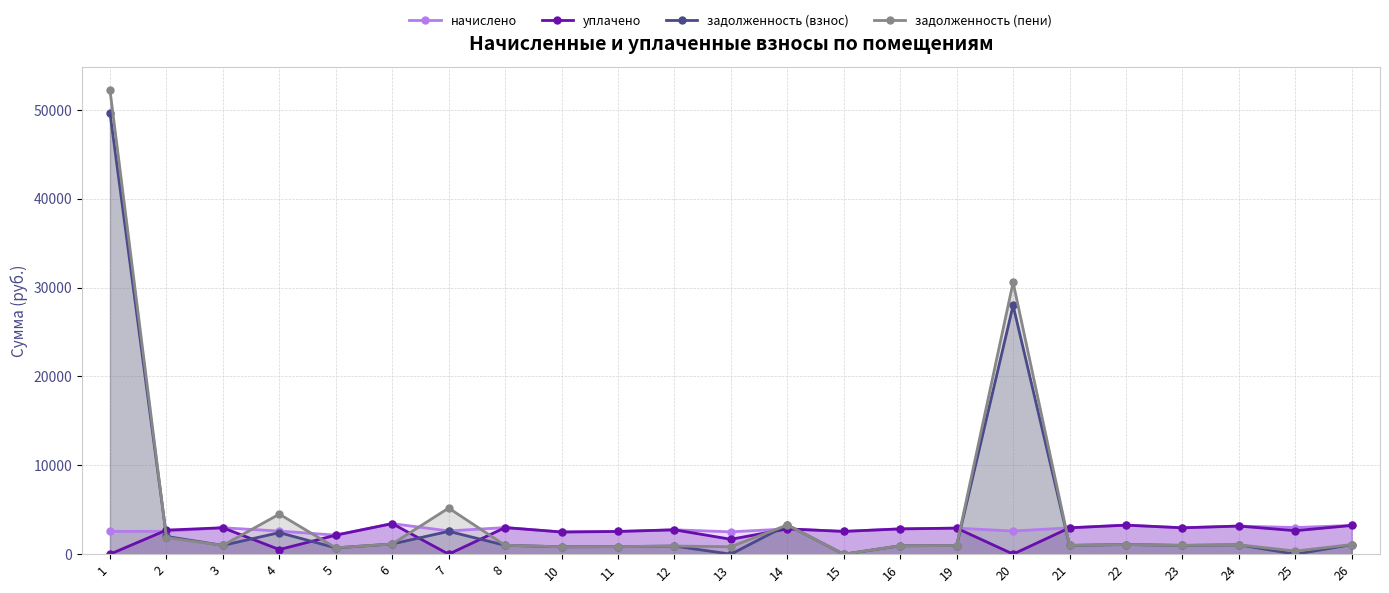

Reading left to right, list all the values displayed in this chart.

начислено: 2569.8	2573.5	2971.7	2603.4	2142.2	3440.0	2617.8	2993.8	2496.1	2555.1	2743.1	2514.5	2846.4	2562.5	2846.4	2931.2	2603.0	2968.1	3266.7	2968.1	3163.4	2997.5	3233.5
уплачено: 0.0	2707.1	2971.7	522.3	2142.2	3440.0	0.0	2993.8	2496.1	2555.1	2743.1	1676.4	2846.4	2562.5	2846.4	2931.2	9.3	2968.1	3266.7	2968.1	3163.4	2645.8	3233.5
задолженность (взнос): 49653.5	1998.5	990.6	2426.6	714.0	1146.7	2572.5	999.2	832.0	851.7	914.4	0.0	3287.3	0.0	948.8	977.1	27991.5	989.4	1088.9	989.4	1054.6	0.0	1077.8
задолженность (пени): 52223.3	1864.9	990.6	4507.6	714.0	1146.7	5190.2	999.2	832.0	851.7	914.4	838.2	3287.3	0.0	948.8	977.1	30585.2	989.4	1088.9	989.4	1054.6	351.7	1077.8